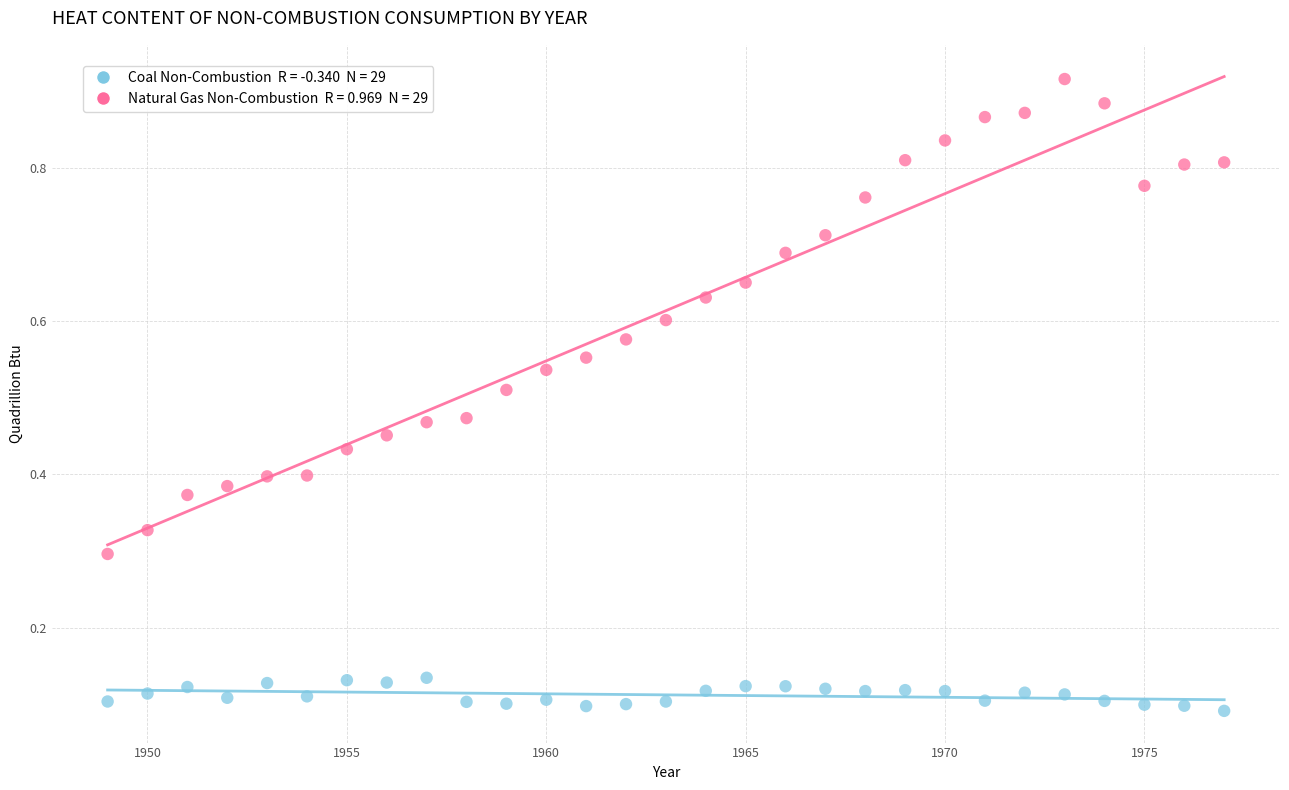

Across all data points, what is the range of X values (max minus min)?

28.0